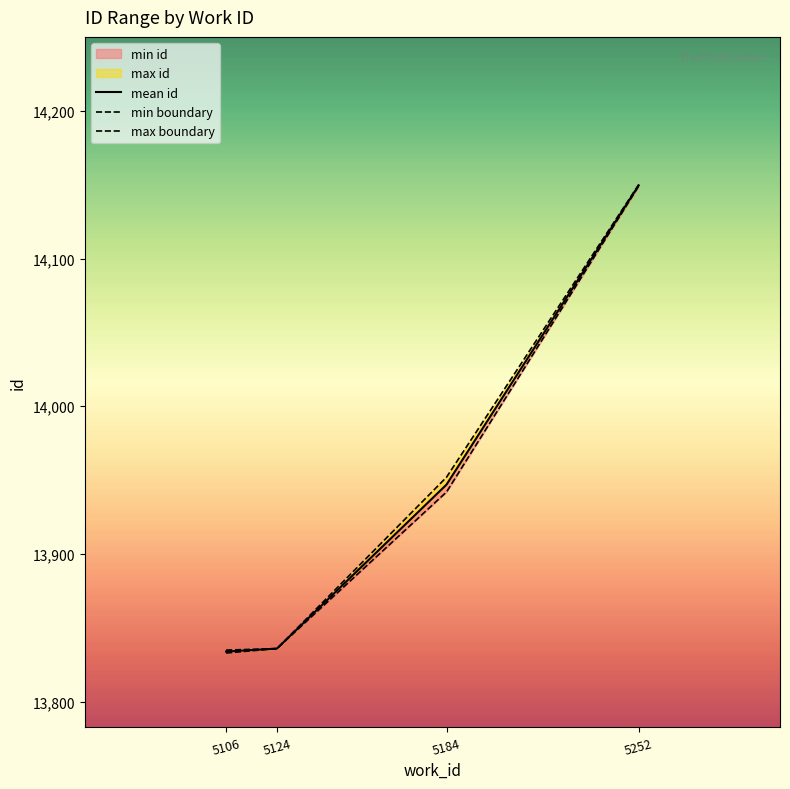

The max boundary series shows 14150.0 at 5252. True or false?

True